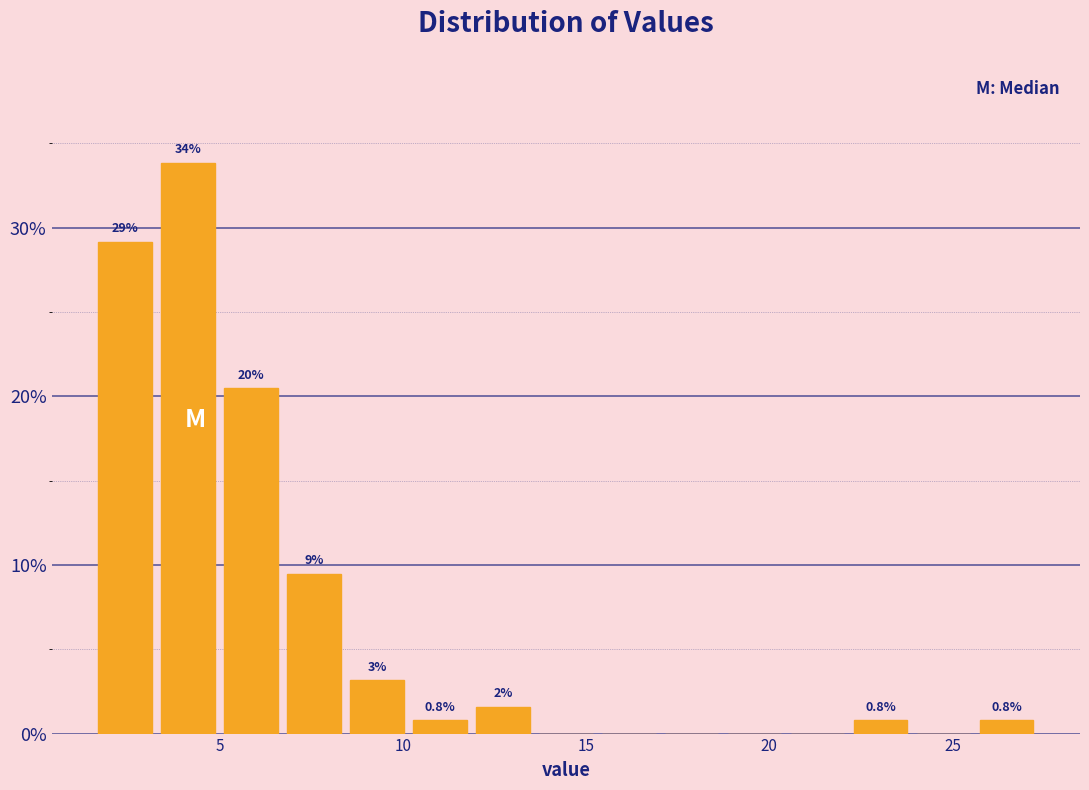

Around what value on the x-axis is the tallest bar? Give the approximate position of its centre, as read against the axis.

4.0